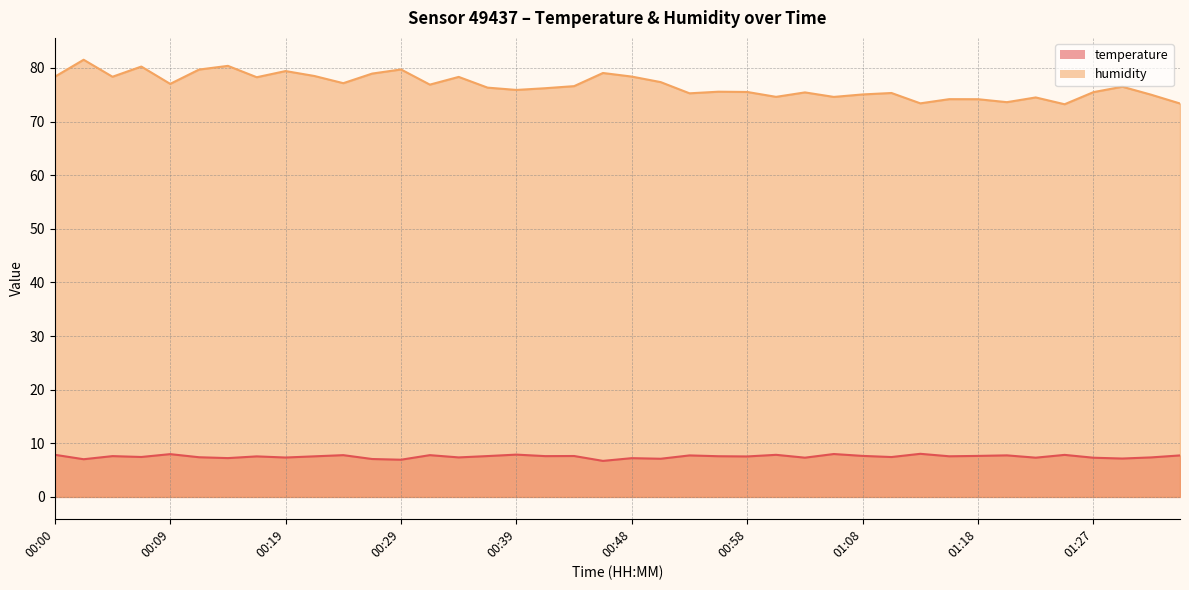

True or false: temperature and humidity intersect in this chart.

False